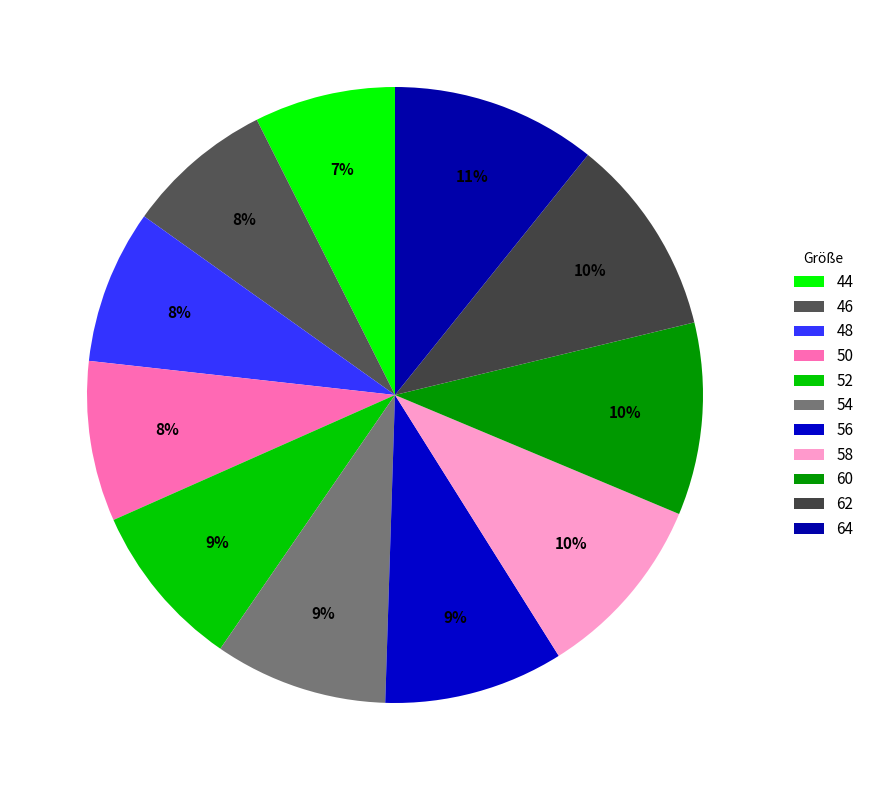

Between 56 and 64, which is larger?

64